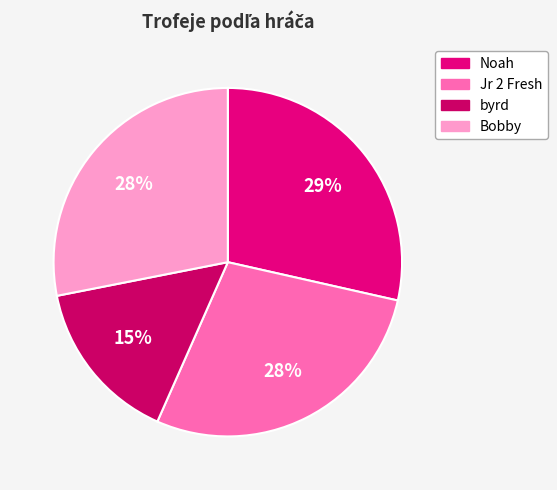

Which has a higher value, Noah or byrd?

Noah